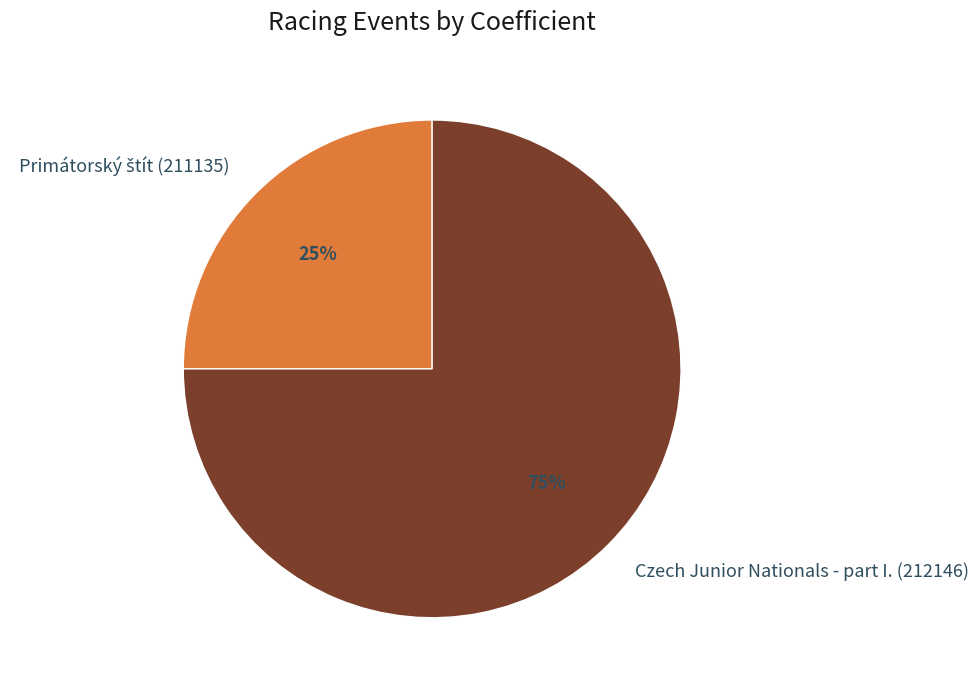

Does Czech Junior Nationals - part I. (212146) represent more than half of the total?

Yes